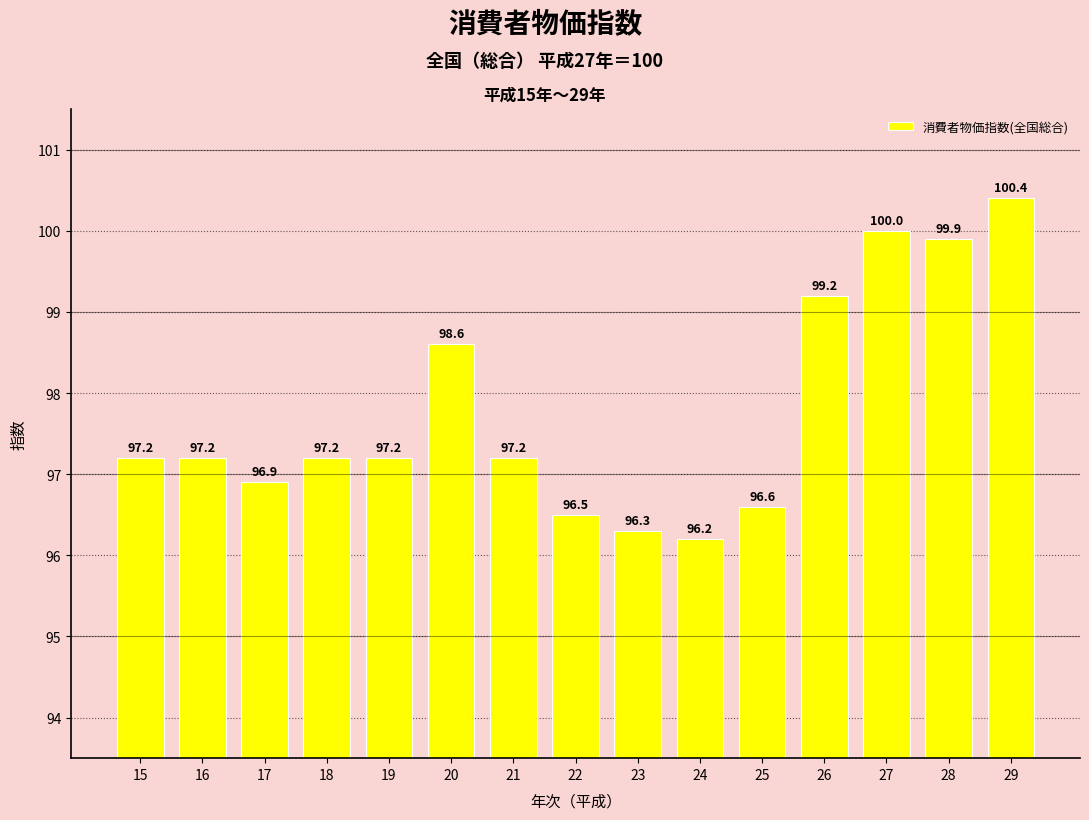

What is the difference between the maximum and minimum values?

4.2